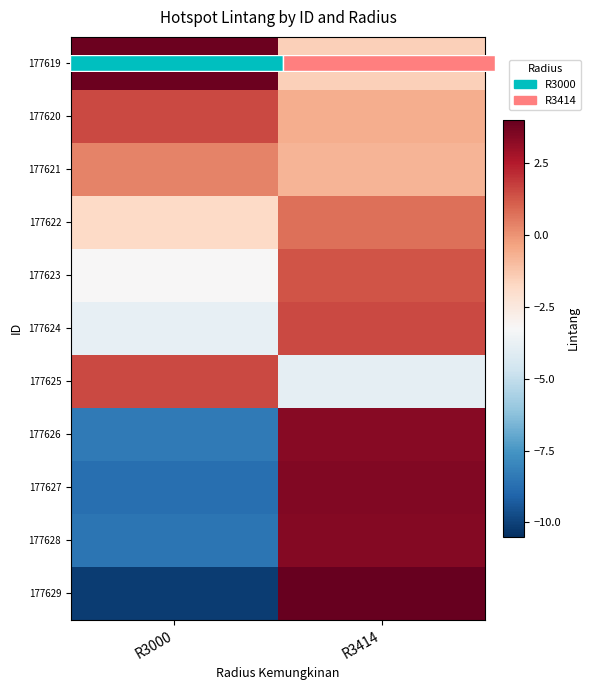

What is the difference between the highest and lowest values at R3414?

8.0